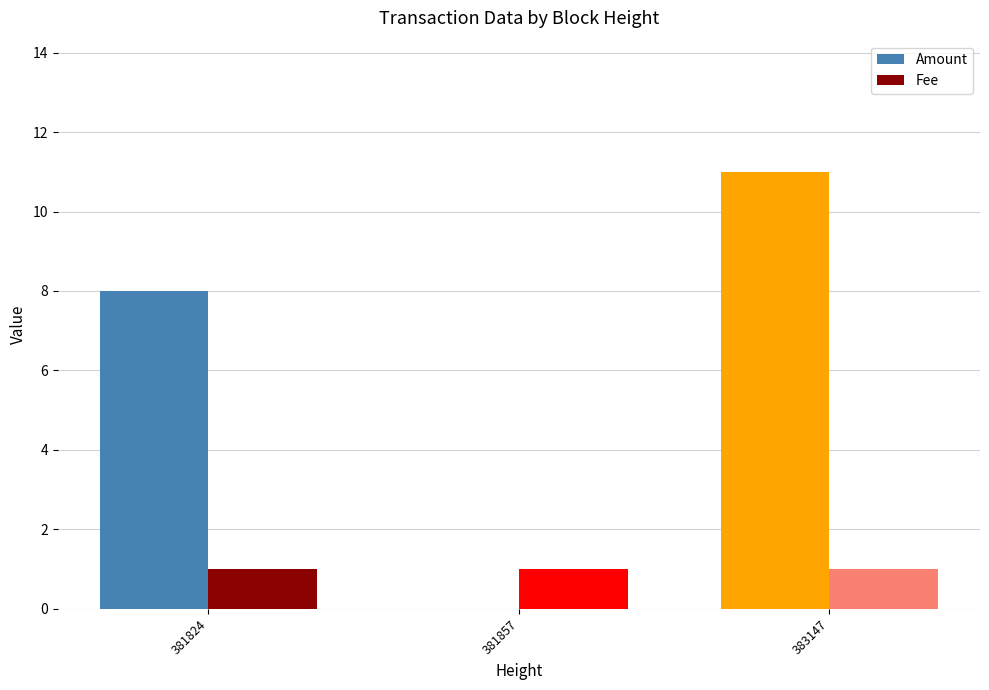

Which series has the widest spread of values?

Amount